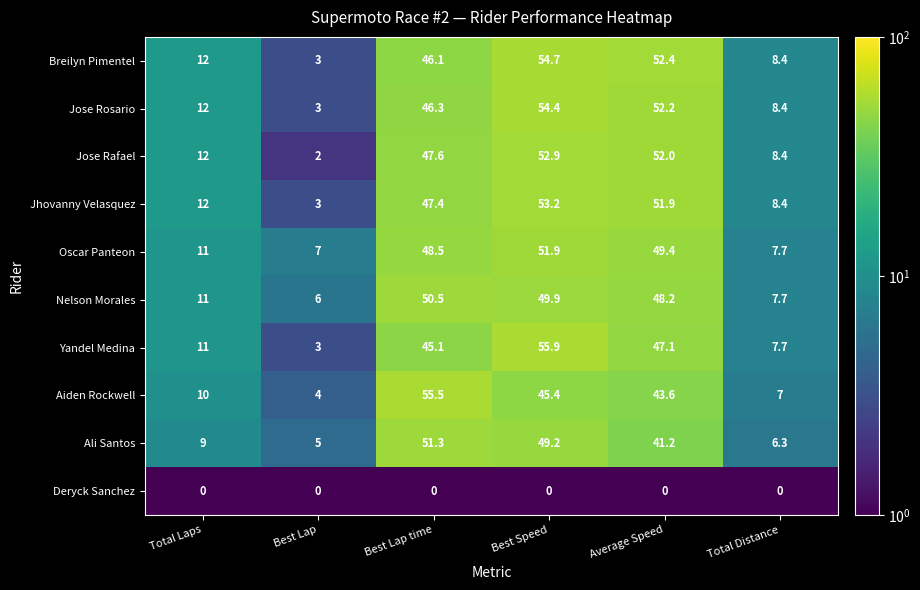

What is the difference between the Oscar Panteon values at Average Speed and Best Speed?

2.5